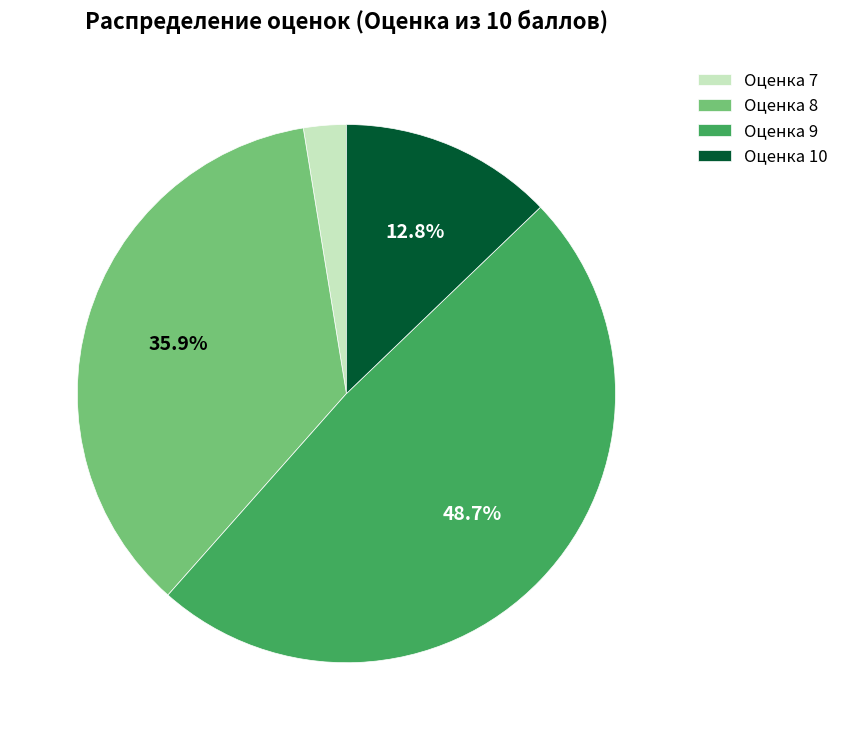

Is there any slice that represents more than half of the pie?

No